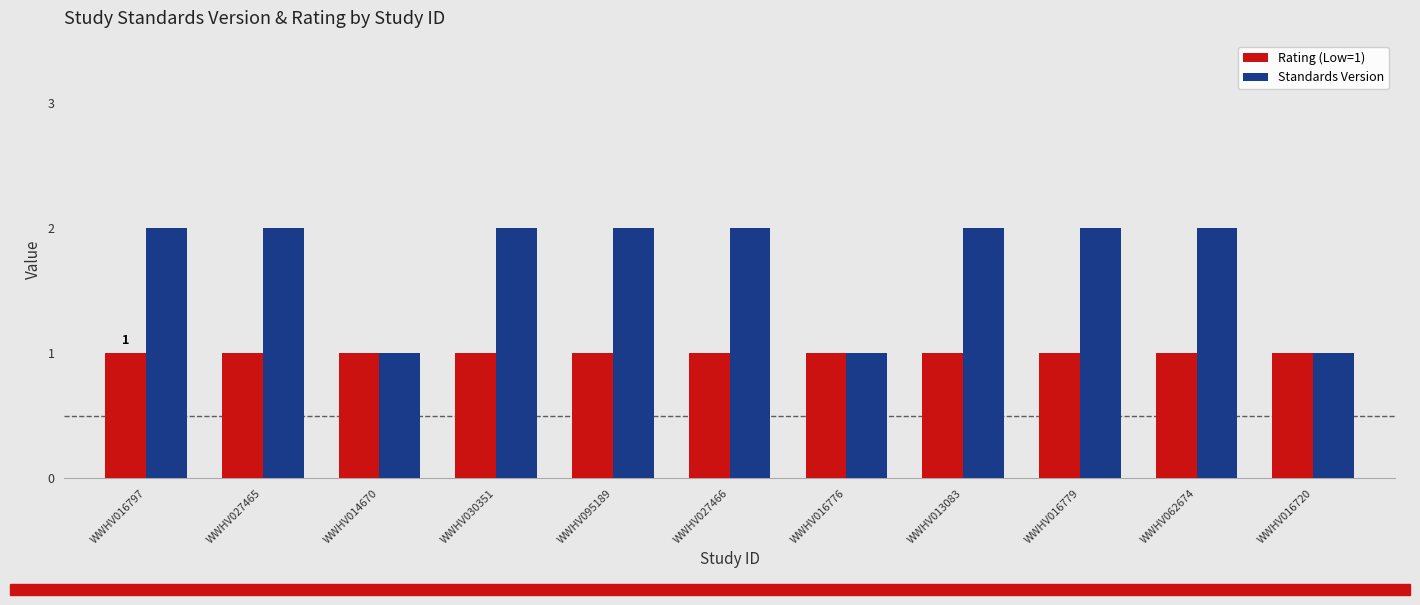

What is the lowest value of the Standards Version series?

1